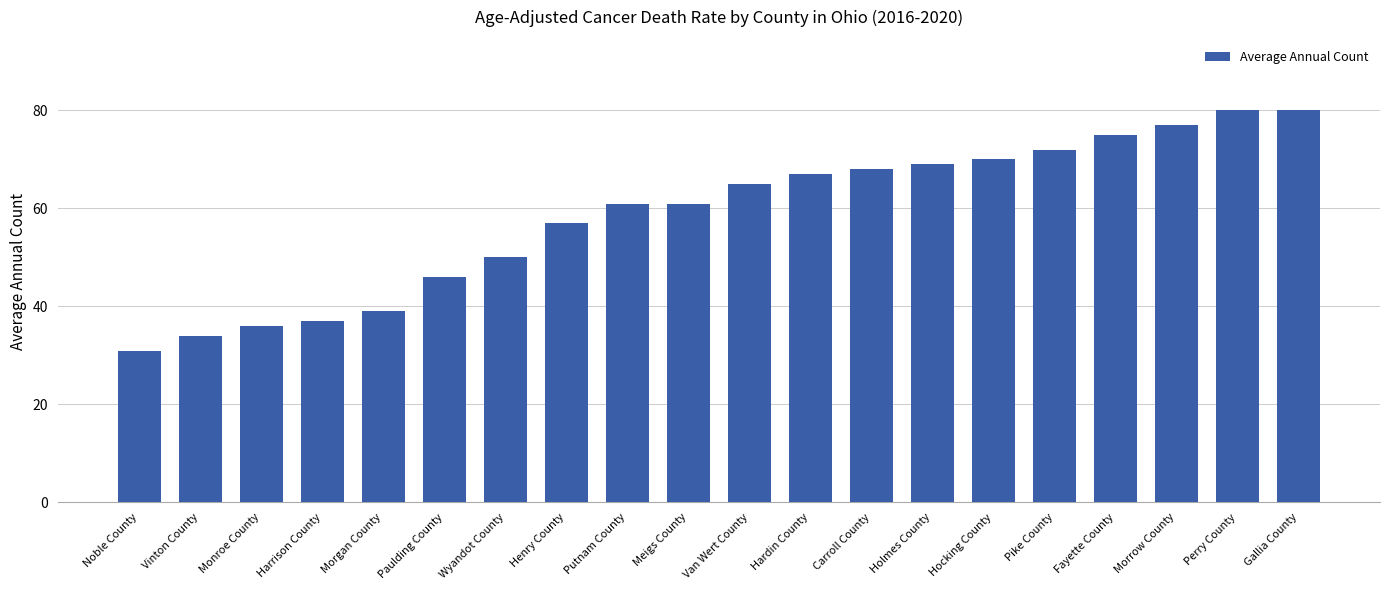

What is the sum of all values?

1175